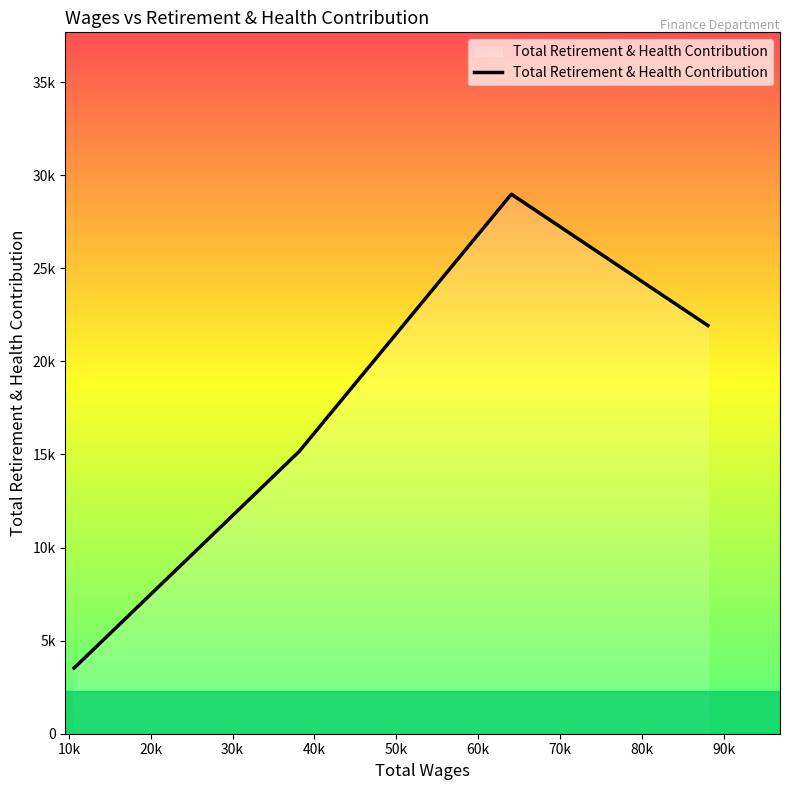

Does the chart display data point markers on the line(s)?

No